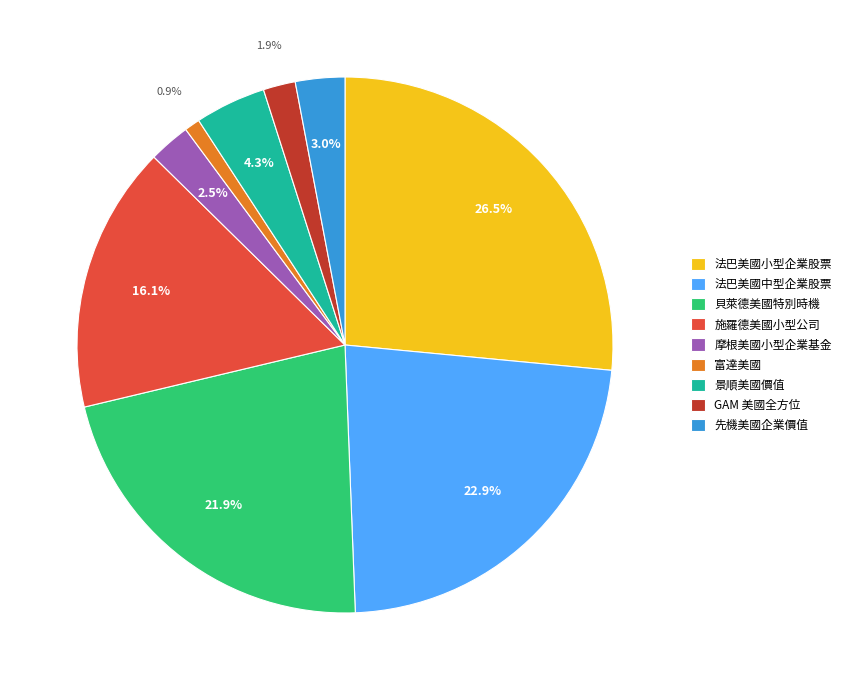

Does any single category account for the majority?

No